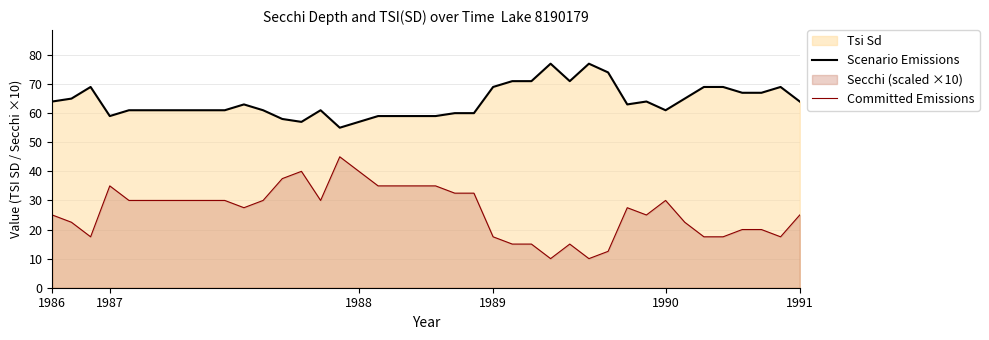

What is the total value across all series at 36?

87.0